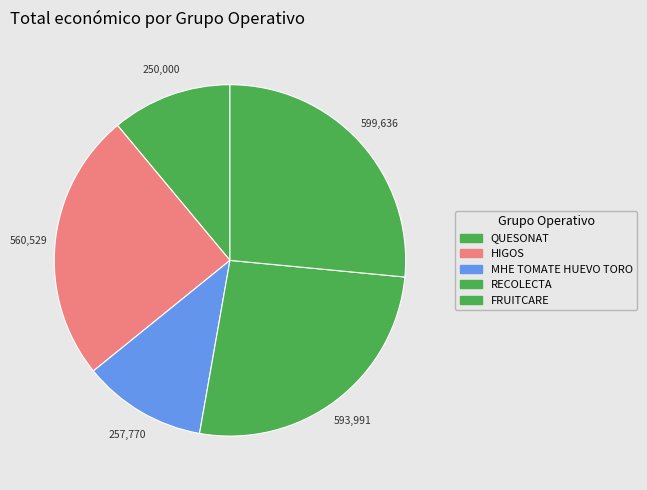

Is it true that RECOLECTA is 31% of the pie?

False